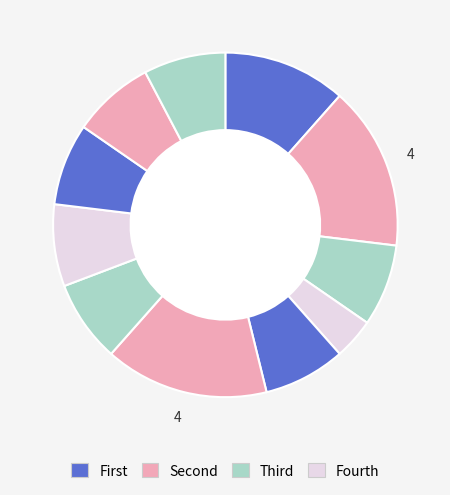

Does any single category account for the majority?

No